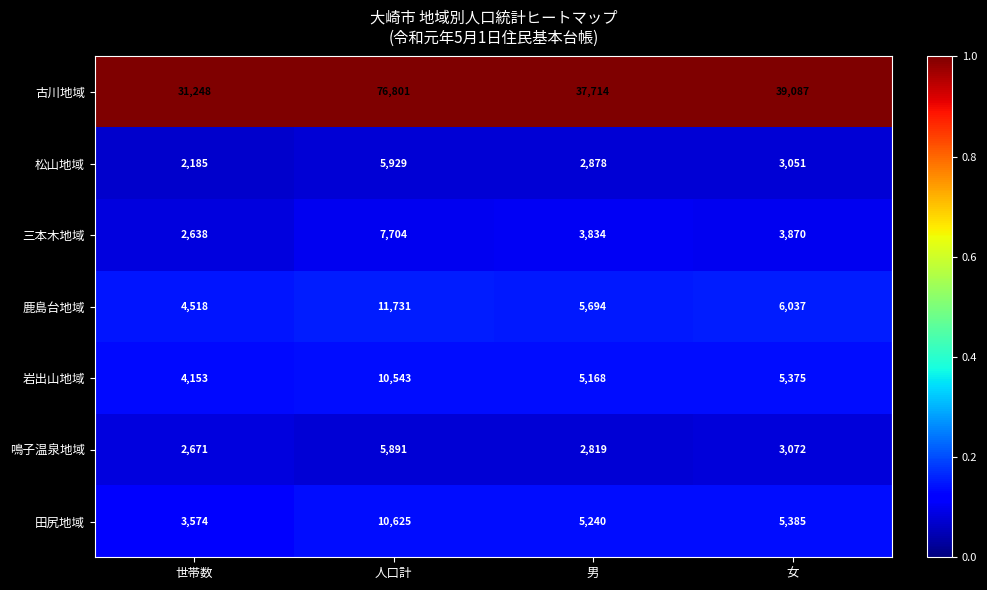

Is it true that 古川地域 equals 59936 at 男?

False